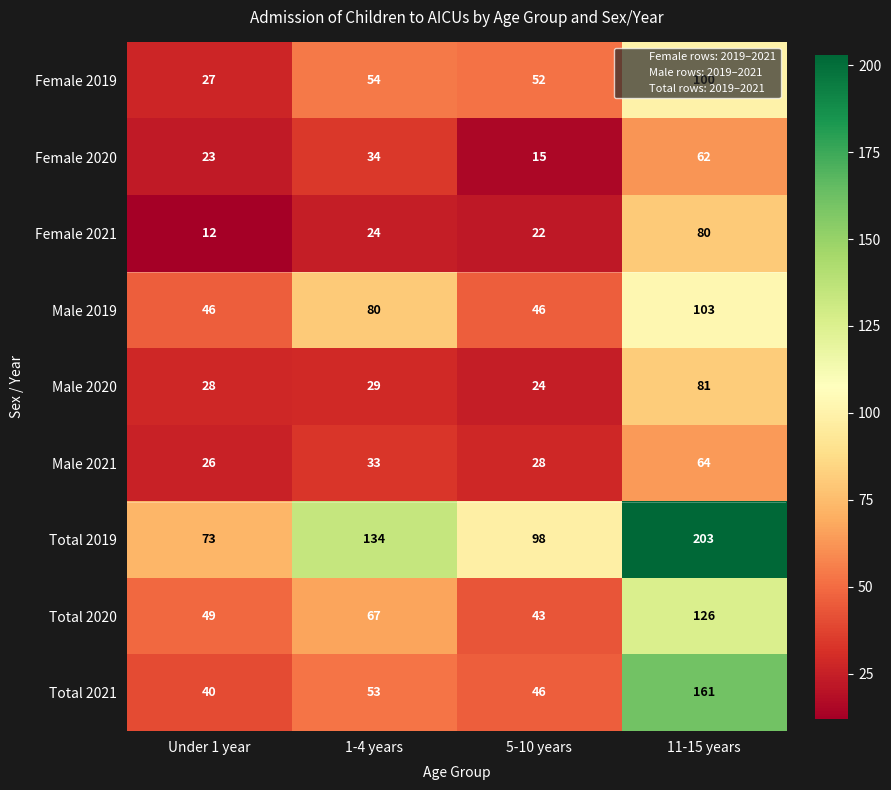

What is the minimum value for Female 2020?

15